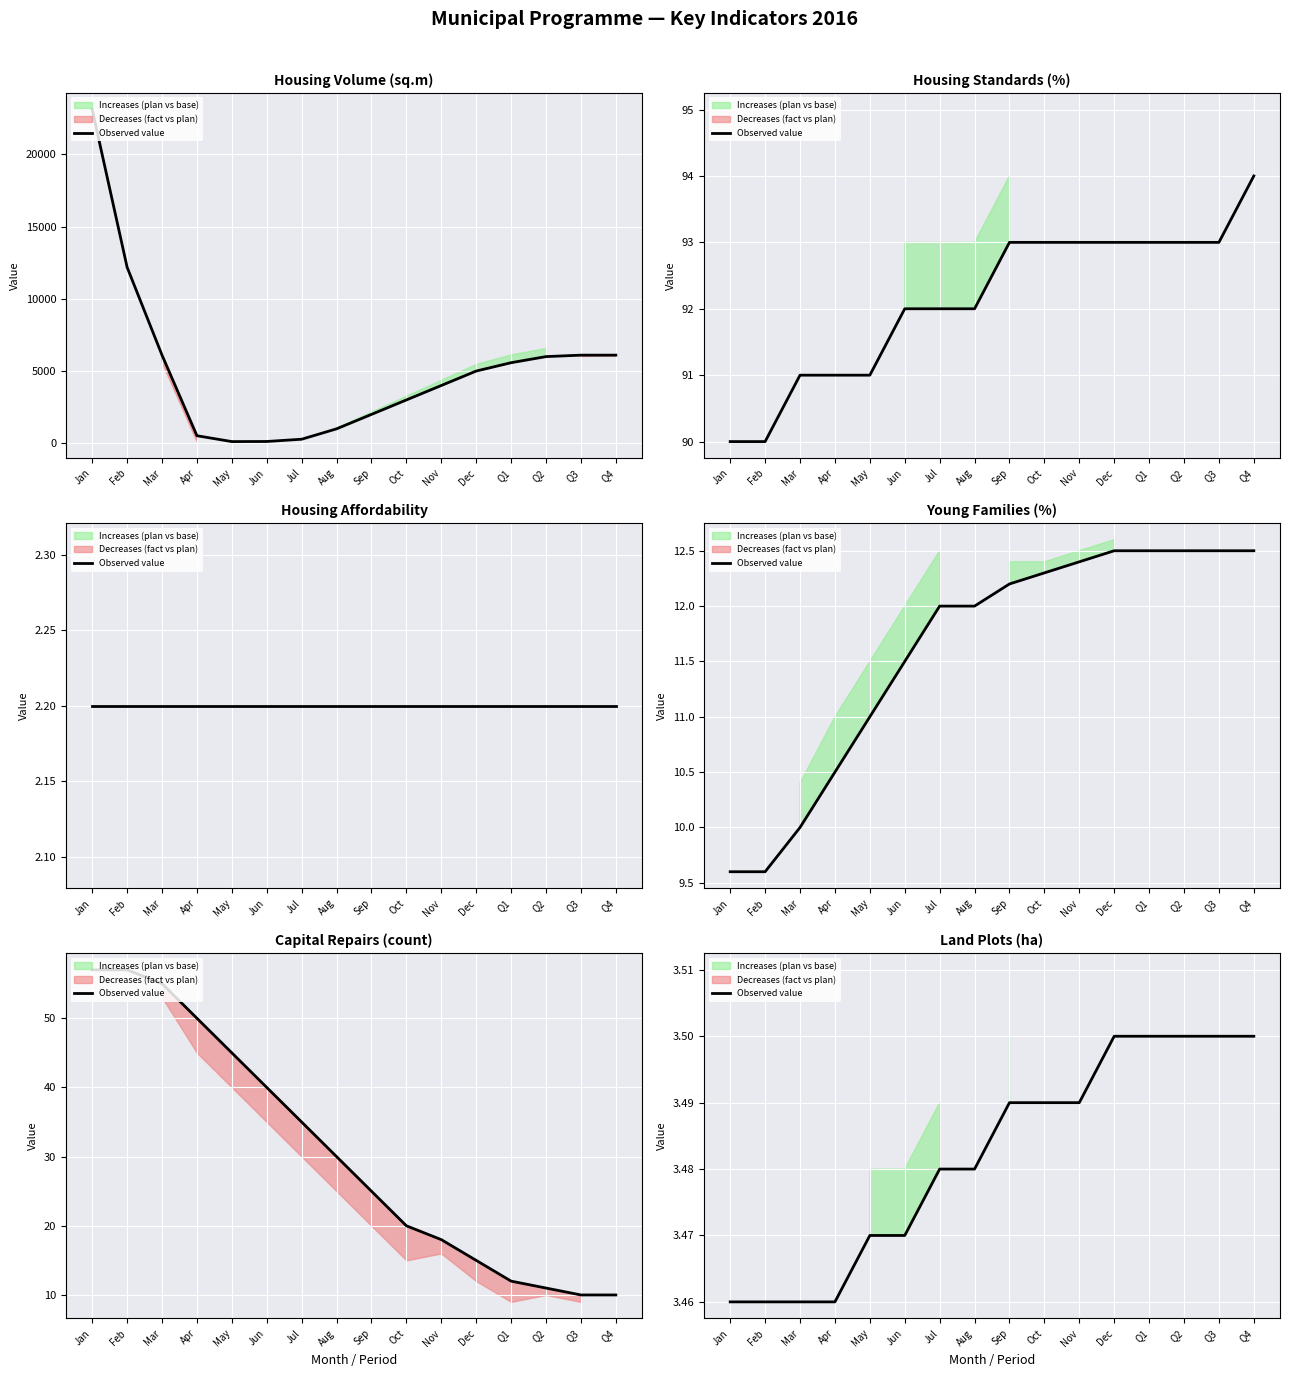

How many lines are shown in the chart?

1